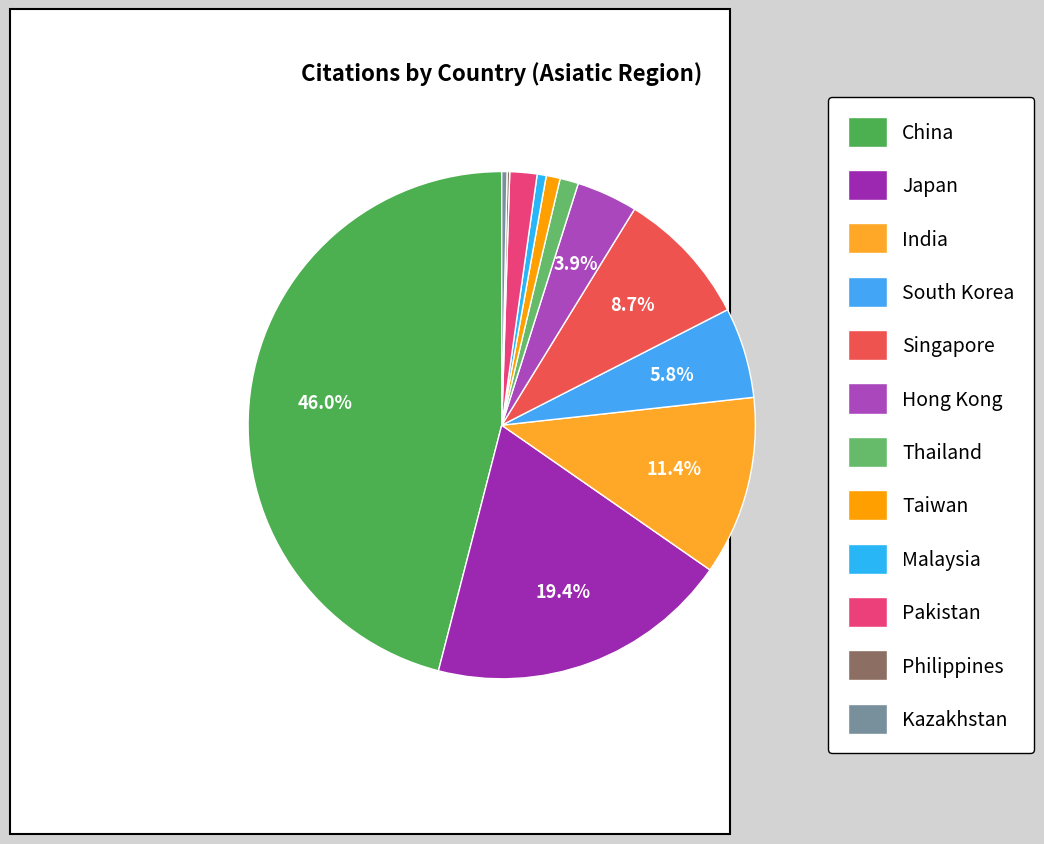

Rank the categories by value from highest to lowest.

China, Japan, India, Singapore, South Korea, Hong Kong, Pakistan, Thailand, Taiwan, Malaysia, Kazakhstan, Philippines